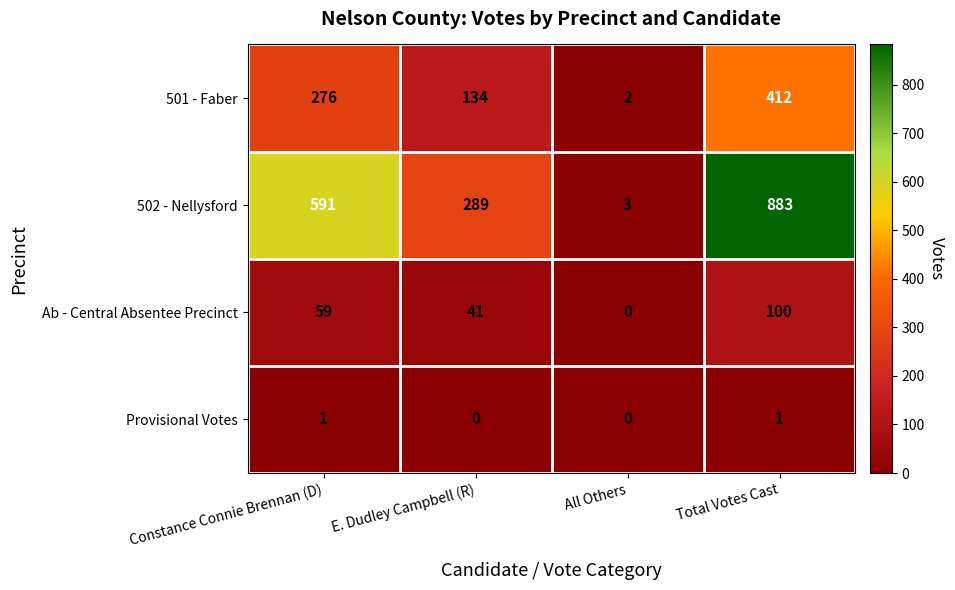

Rank the series at Constance Connie Brennan (D) from lowest to highest value.

Provisional Votes, Ab - Central Absentee Precinct, 501 - Faber, 502 - Nellysford